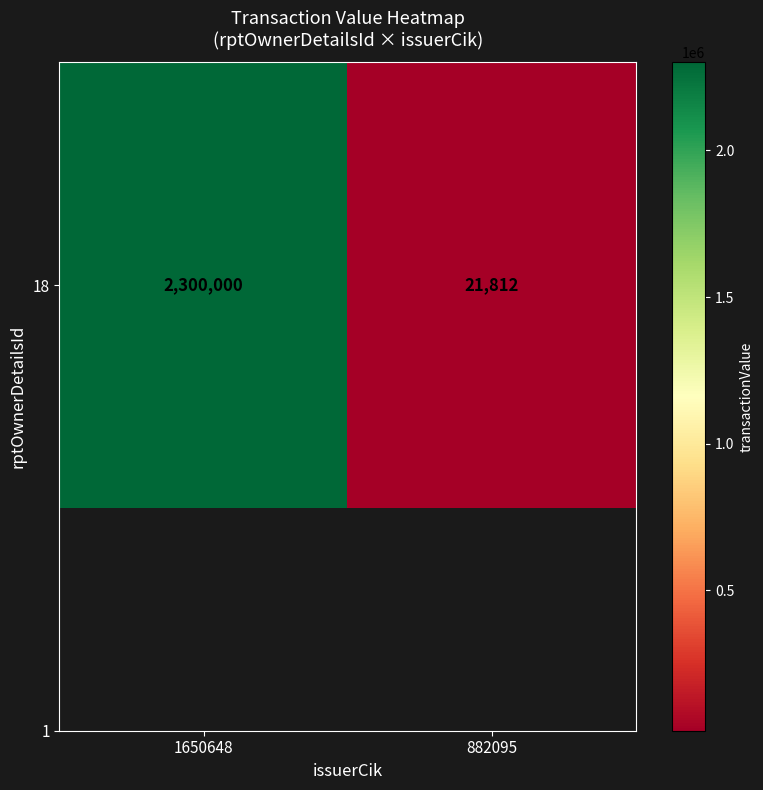

Which label corresponds to the smallest value in the chart?

882095